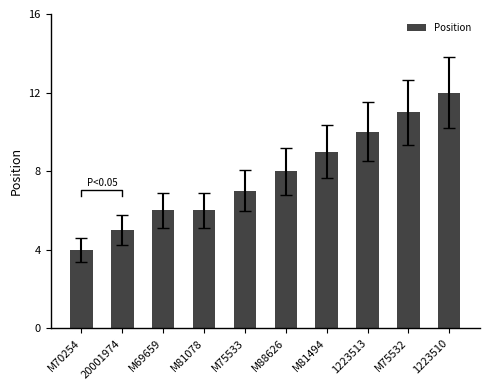

List the labels in order of value, smallest first.

M70254, 20001974, M69659, M81078, M75533, M88626, M81494, 1223513, M75532, 1223510